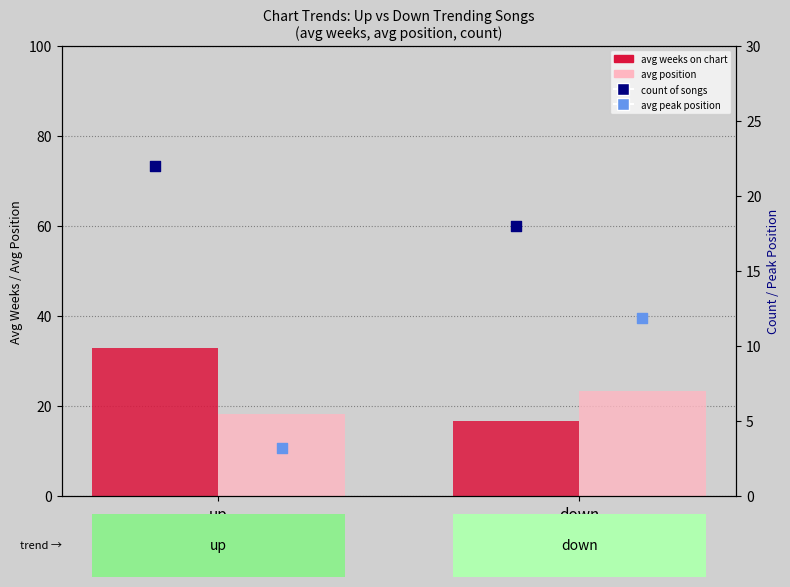

At how many categories does at least one series exceed 26?

1